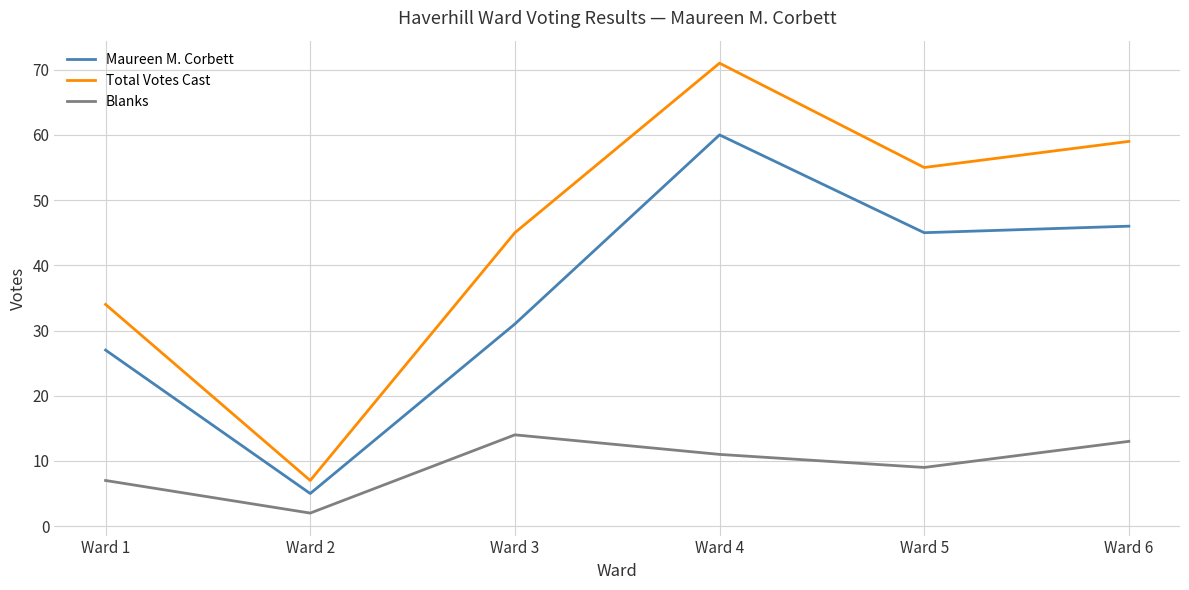

In Maureen M. Corbett, how many points are higher than both neighbors (excluding endpoints)?

1